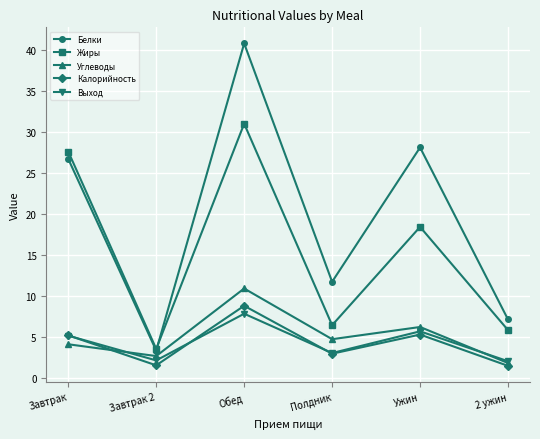

At which category is the sum across all series the highest?

Обед